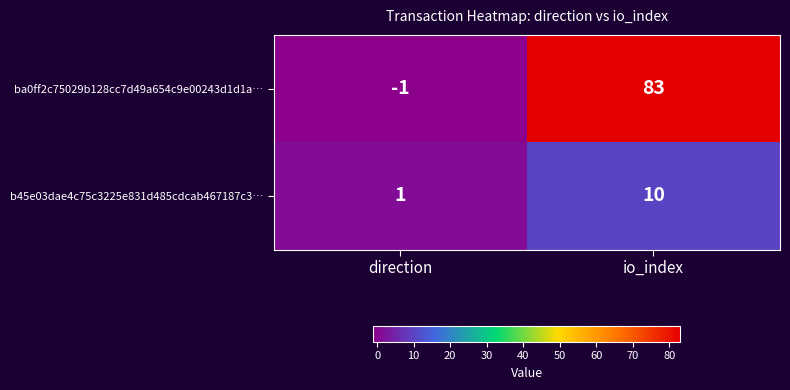

At which category is the sum across all series the highest?

io_index